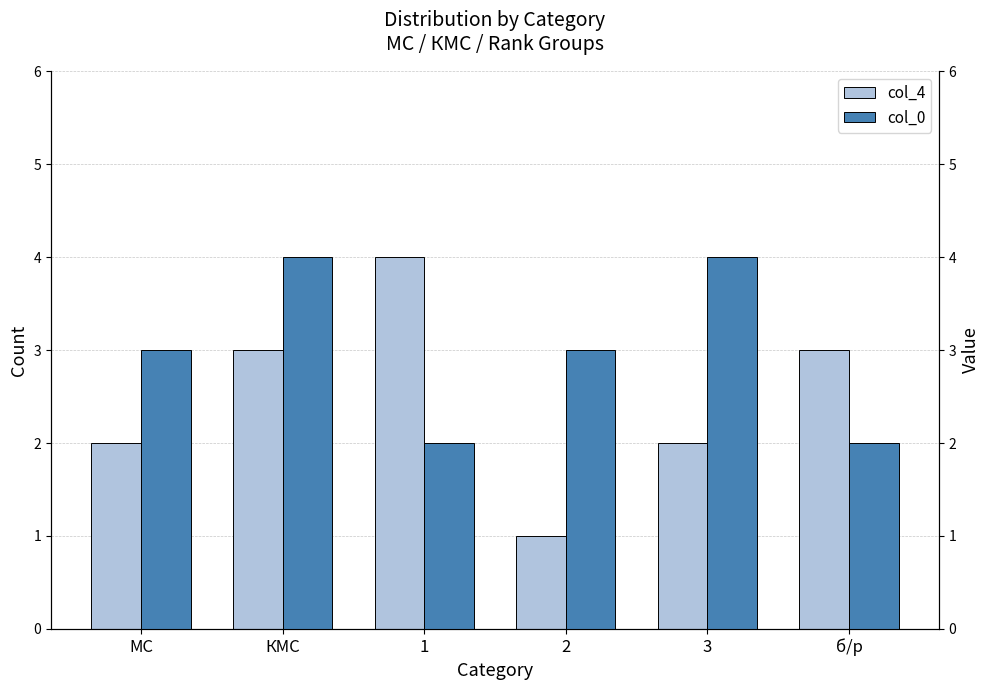

List the series in order of their peak value, lowest first.

col_4, col_0